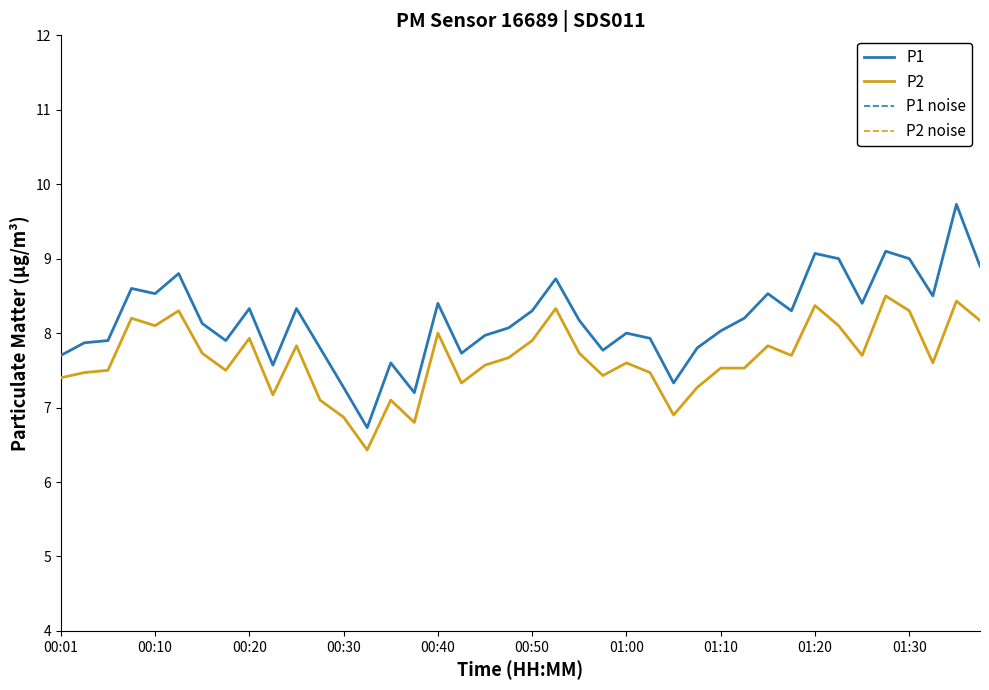

What is the lowest value of the P2 series?

6.4